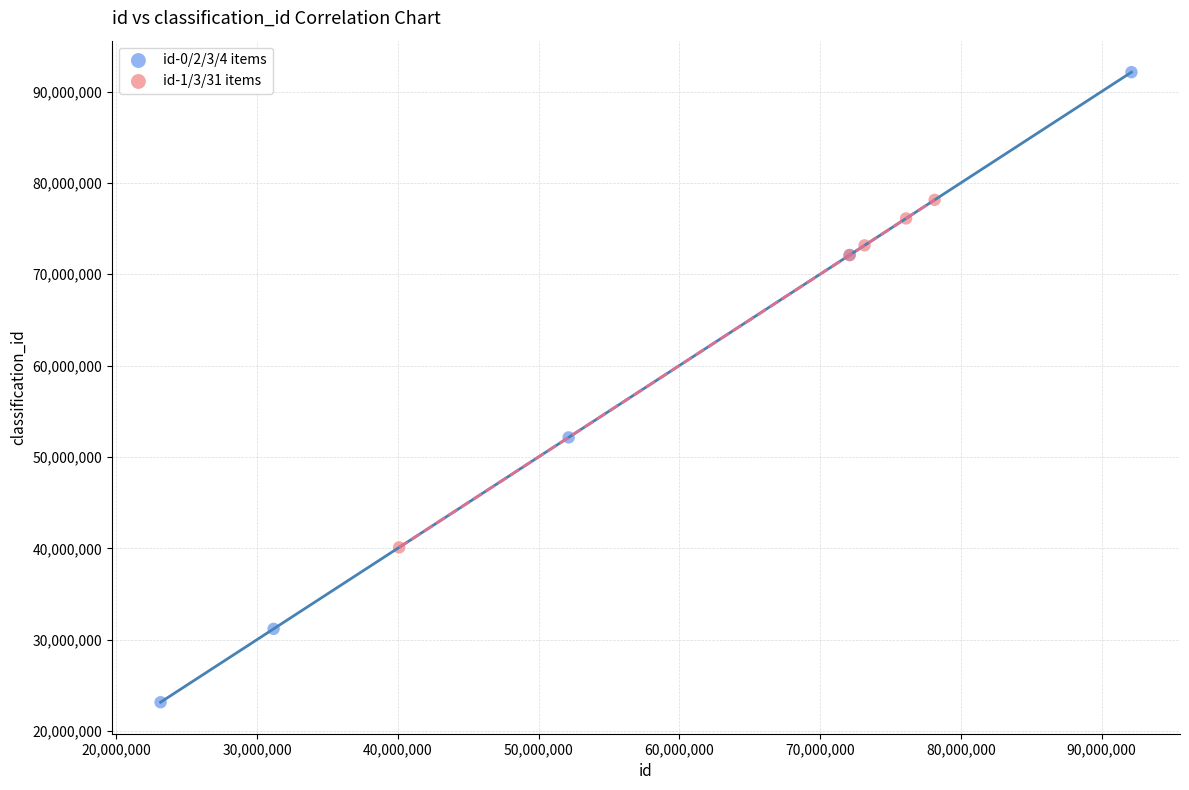

Which series contains the lowest Y value?

id-0/2/3/4 items